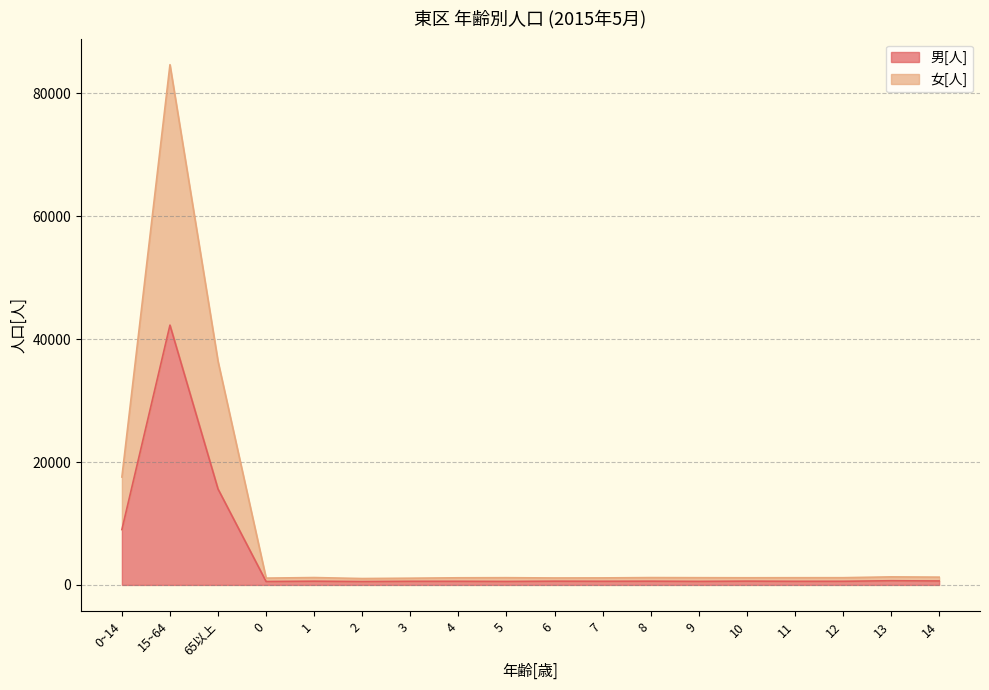

What is the difference between the second highest and minimum values in the 男[人] series?

15061